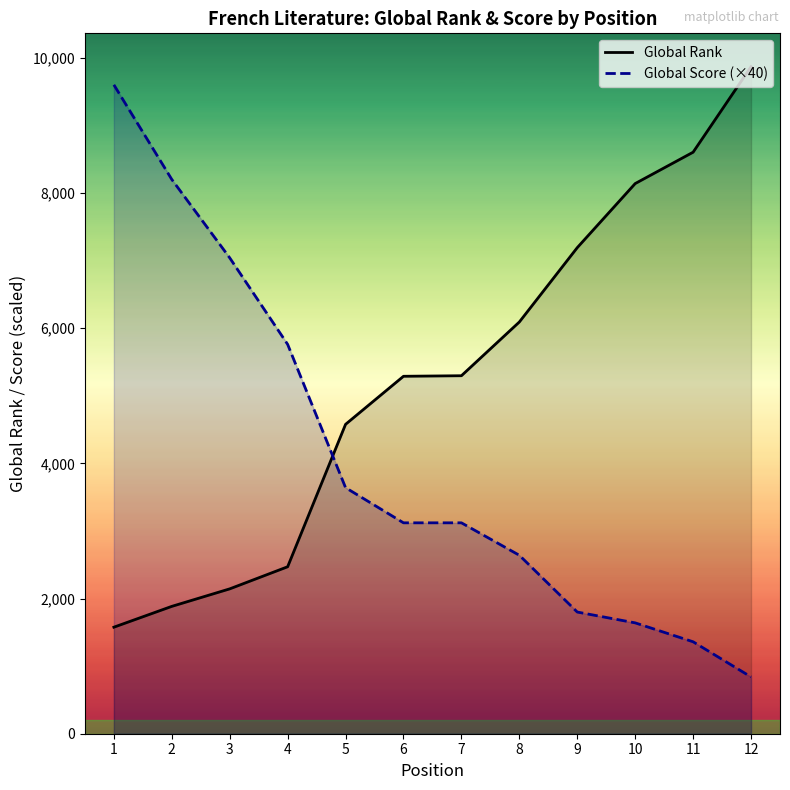

What is the value of the Global Score (×40) point at the 2nd from the left?

8200